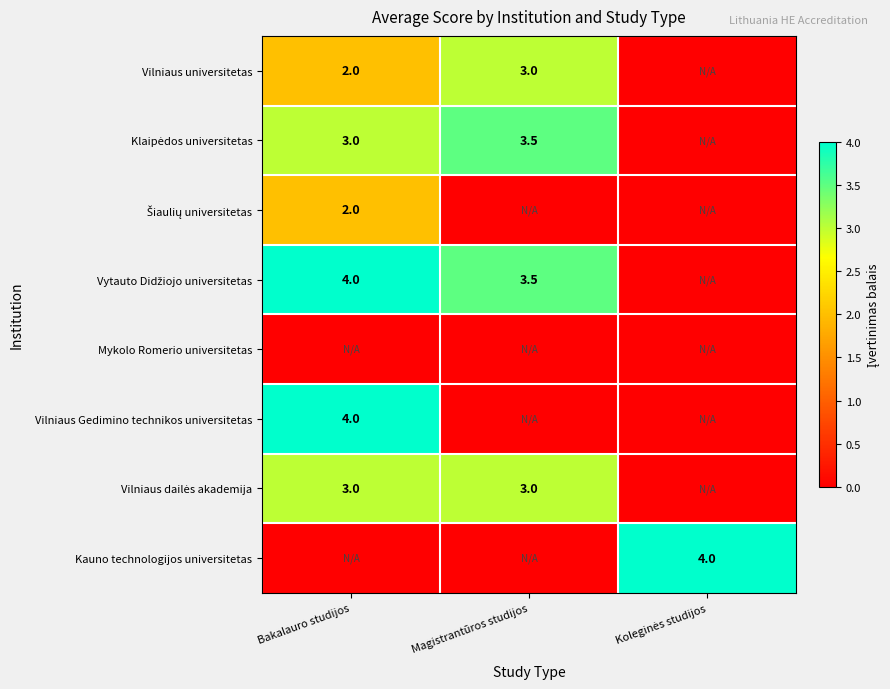

Rank the categories by Kauno technologijos universitetas value from highest to lowest.

Koleginės studijos, Bakalauro studijos, Magistrantūros studijos